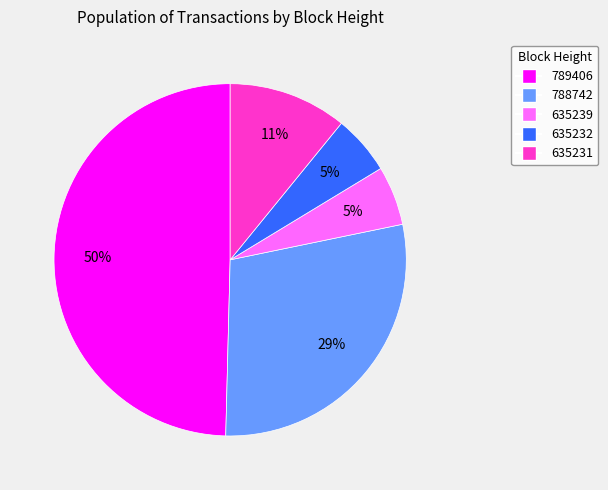

How many segments does this pie chart have?

5